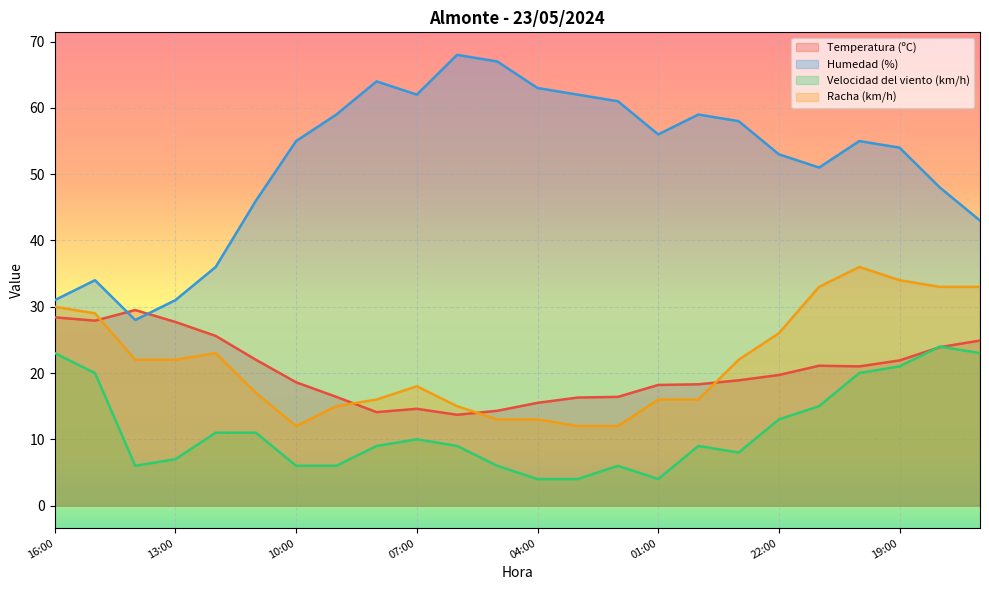

What is the difference between the maximum and second lowest values in the Racha (km/h) series?

24.0